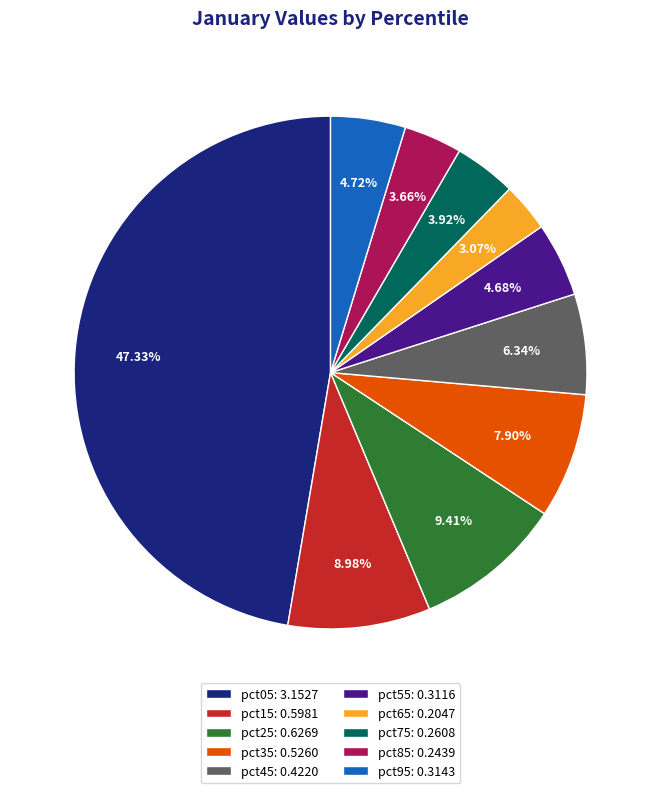

To the nearest percent, what is the difference between the pct25 and pct75 slice percentages?

5%